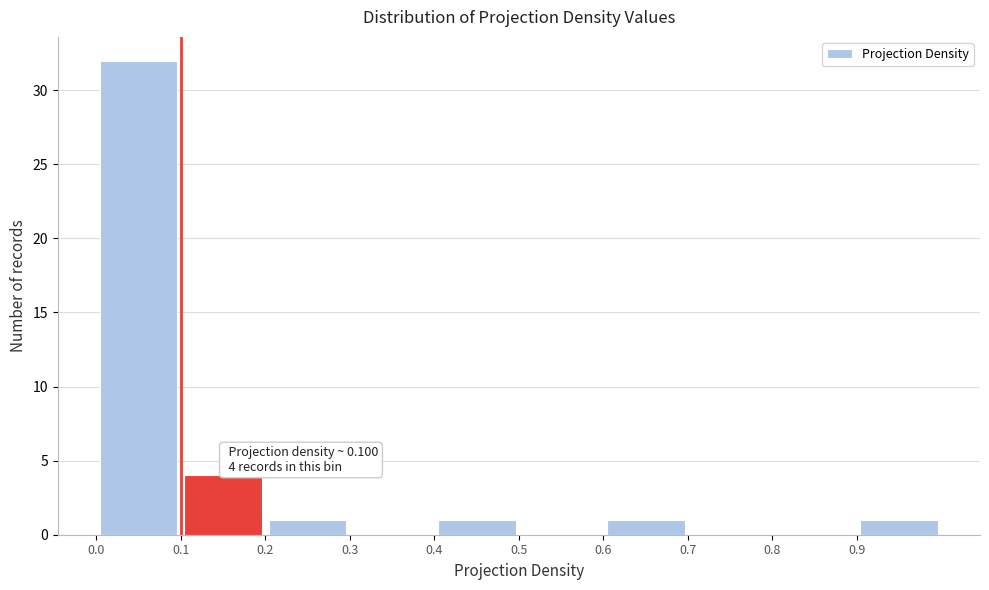

Which range on the x-axis has the tallest bar?

0.0 to 0.1